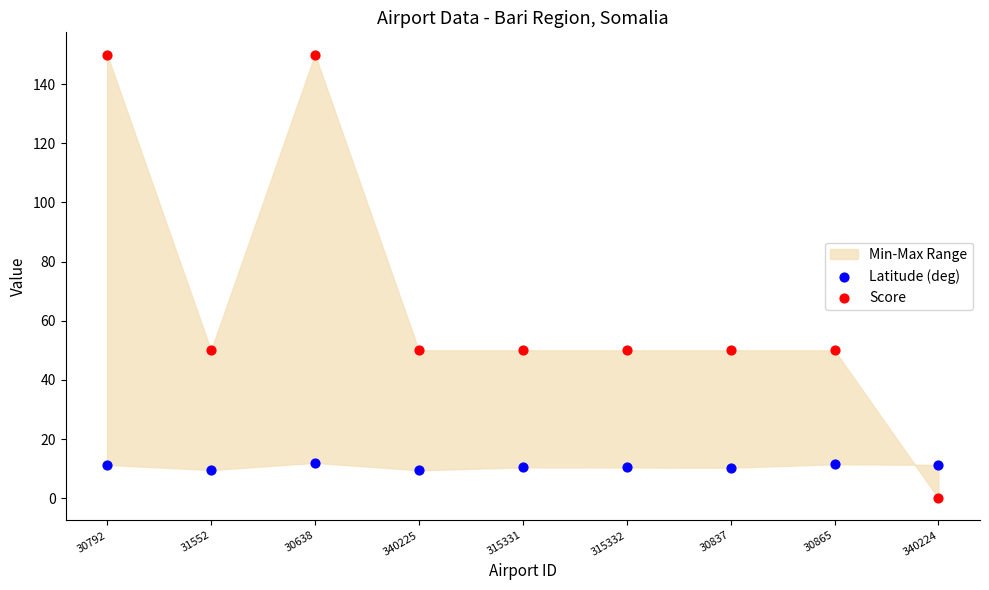

Which series reaches the maximum Y coordinate?

Score